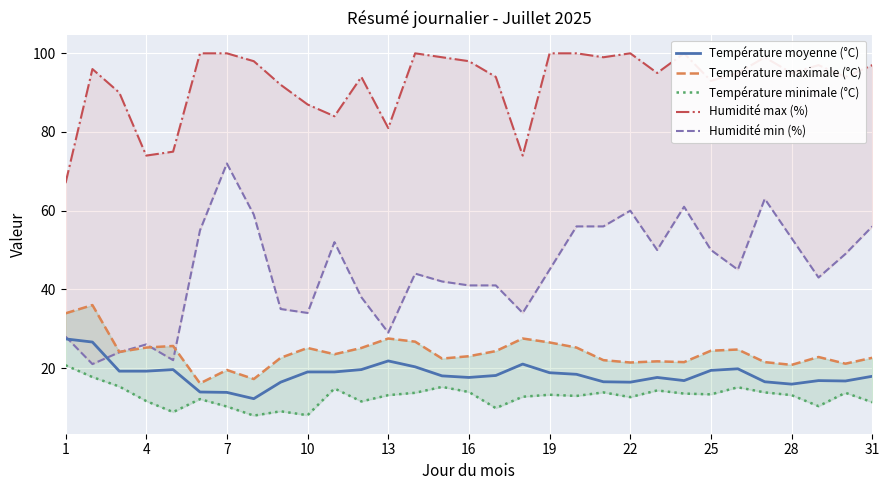

Which has a higher value, 31 or 22?

31